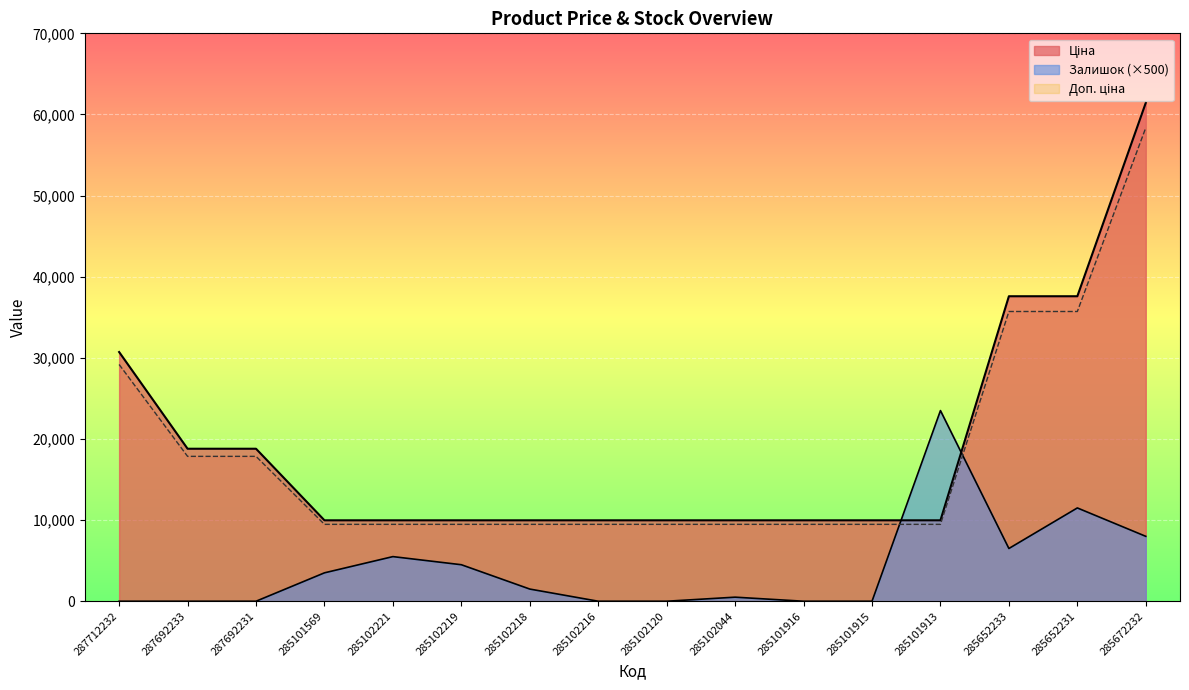

Reading left to right, what are all the values shown in this chart?

Ціна: 287712232=30717.1	287692233=18796.8	287692231=18796.8	285101569=9975.0	285102221=9975.0	285102219=9975.0	285102218=9975.0	285102216=9975.0	285102120=9975.0	285102044=9975.0	285101916=9975.0	285101915=9975.0	285101913=9975.0	285652233=37593.6	285652231=37593.6	285672232=61434.3
Доп. ціна: 287712232=29181.3	287692233=17857.0	287692231=17857.0	285101569=9476.2	285102221=9476.2	285102219=9476.2	285102218=9476.2	285102216=9476.2	285102120=9476.2	285102044=9476.2	285101916=9476.2	285101915=9476.2	285101913=9476.2	285652233=35713.9	285652231=35713.9	285672232=58362.5
Залишок: 287712232=0.0	287692233=0.0	287692231=0.0	285101569=3500.0	285102221=5500.0	285102219=4500.0	285102218=1500.0	285102216=0.0	285102120=0.0	285102044=500.0	285101916=0.0	285101915=0.0	285101913=23500.0	285652233=6500.0	285652231=11500.0	285672232=8000.0